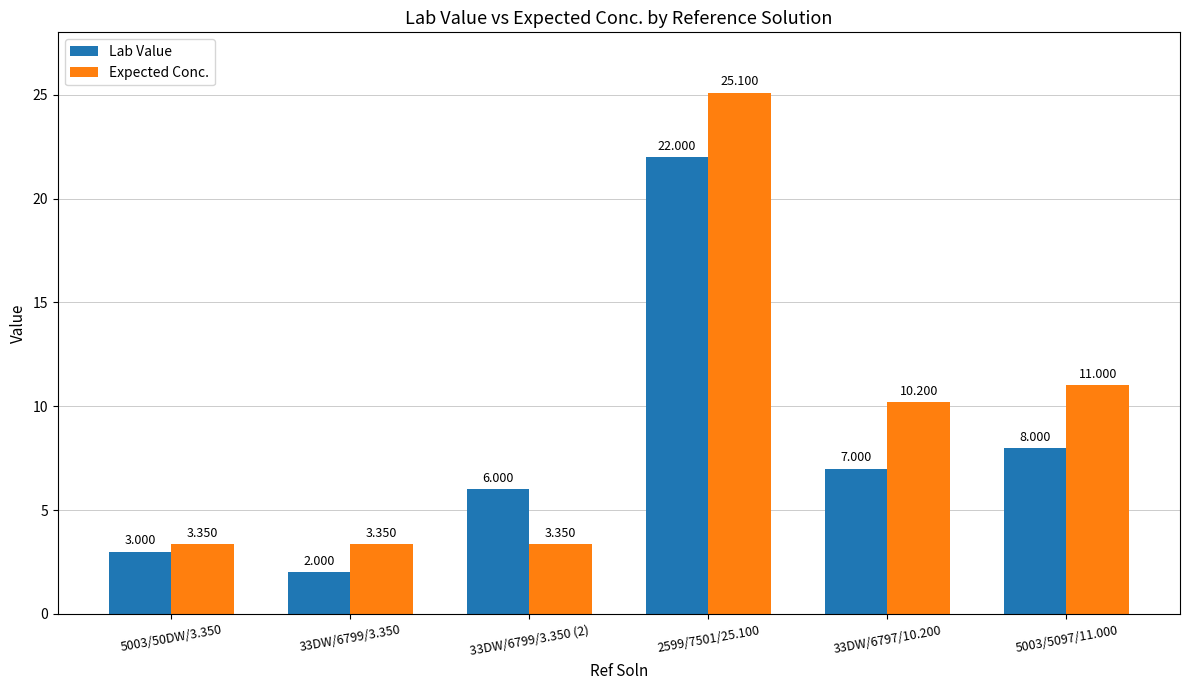

List the series in order of their overall mean, lowest first.

Lab Value, Expected Conc.